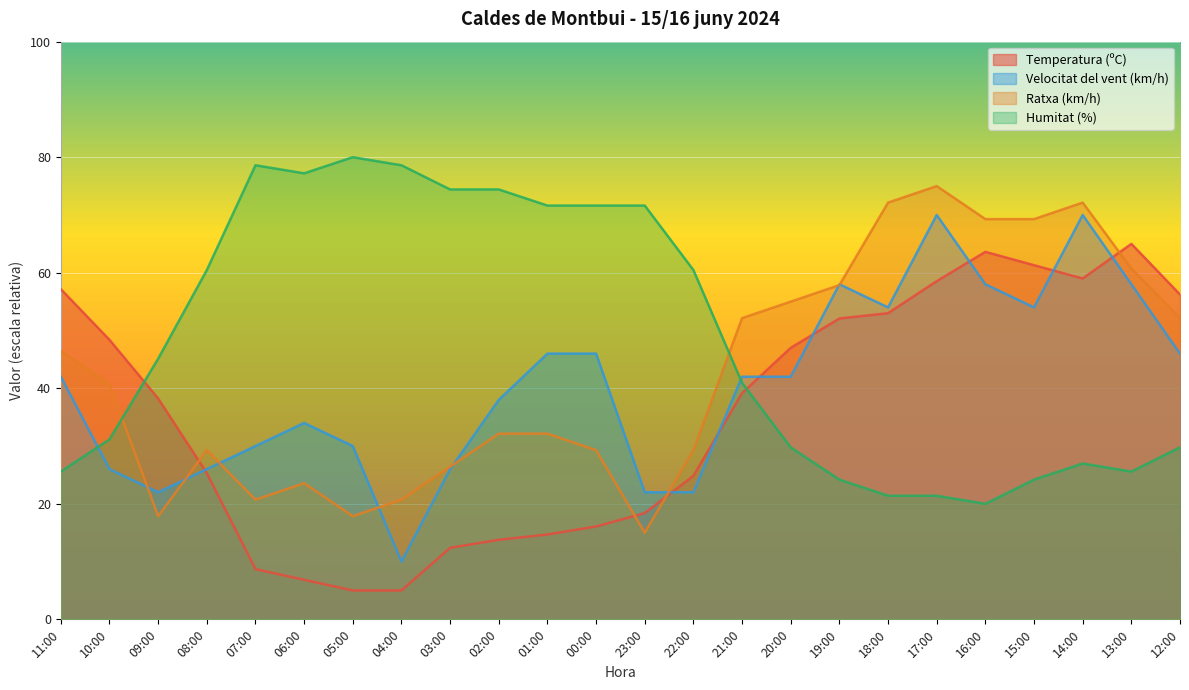

True or false: Velocitat del vent (km/h) and Temperatura (ºC) cross at least once.

True